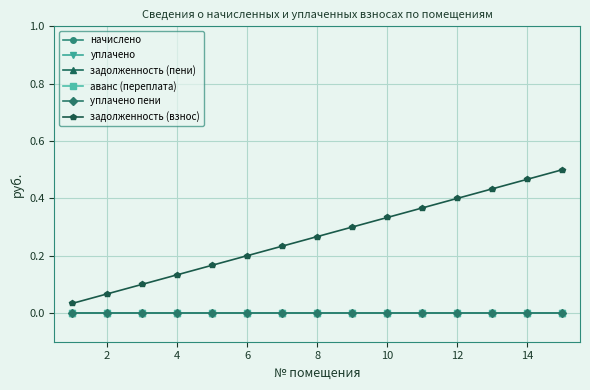

True or false: уплачено and задолженность (пени) cross at least once.

False